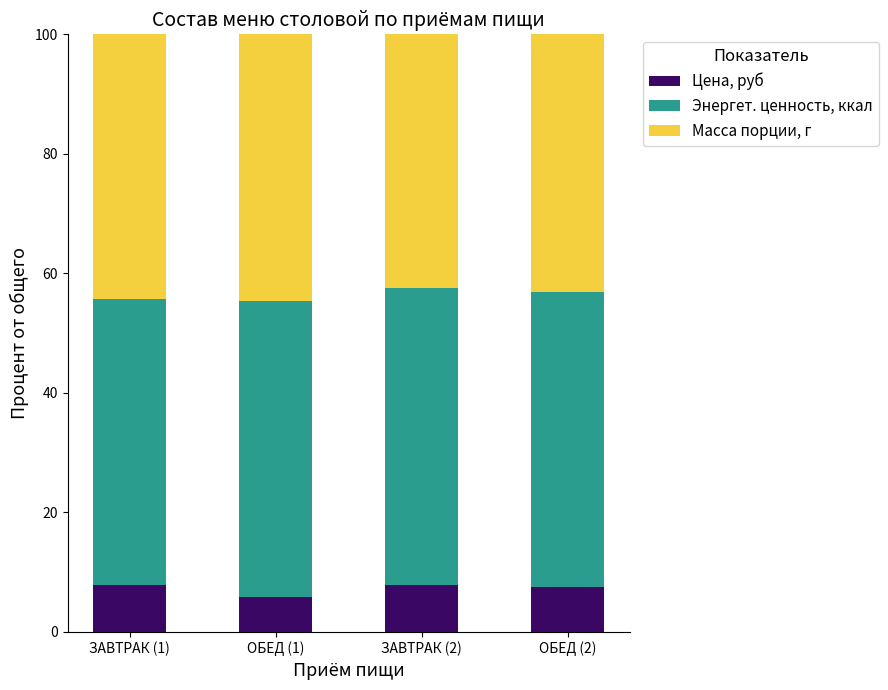

What is the sum of the Цена, руб values at ОБЕД (2) and ЗАВТРАК (1)?

15.4